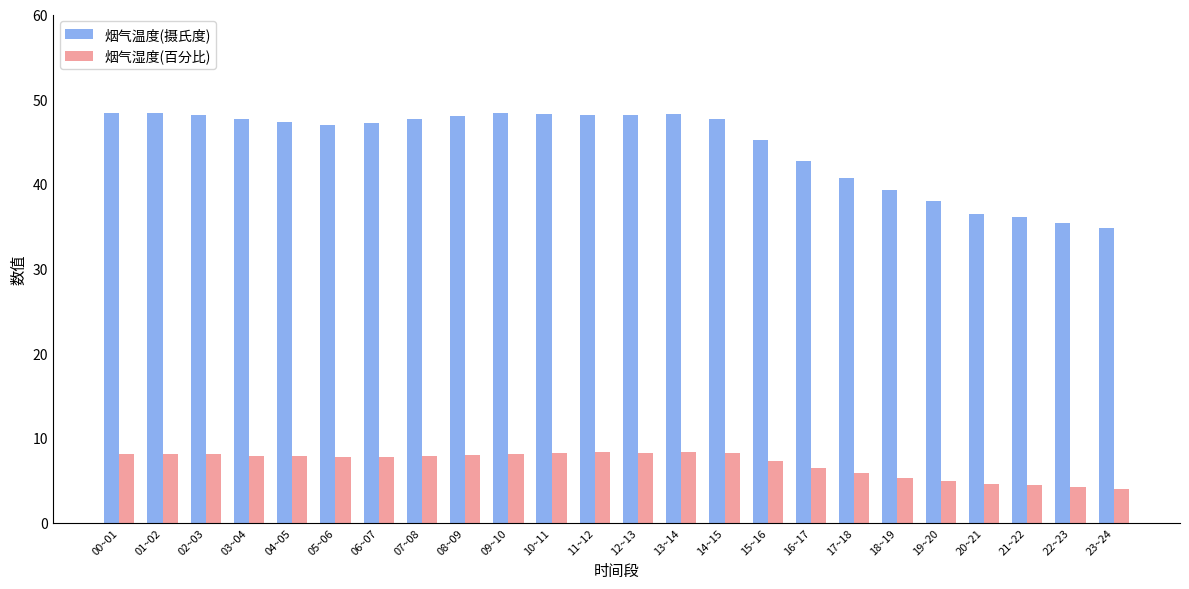

What is the label of the 20th bar from the left?

19~20